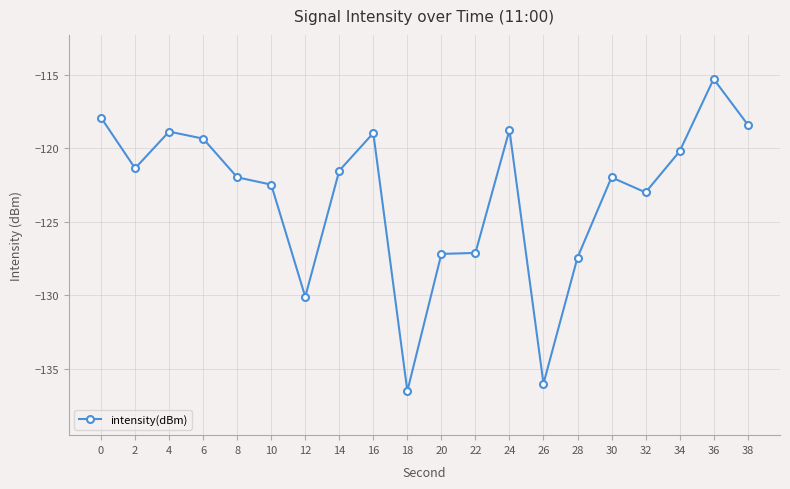

What value does the data have at 34?

-120.2